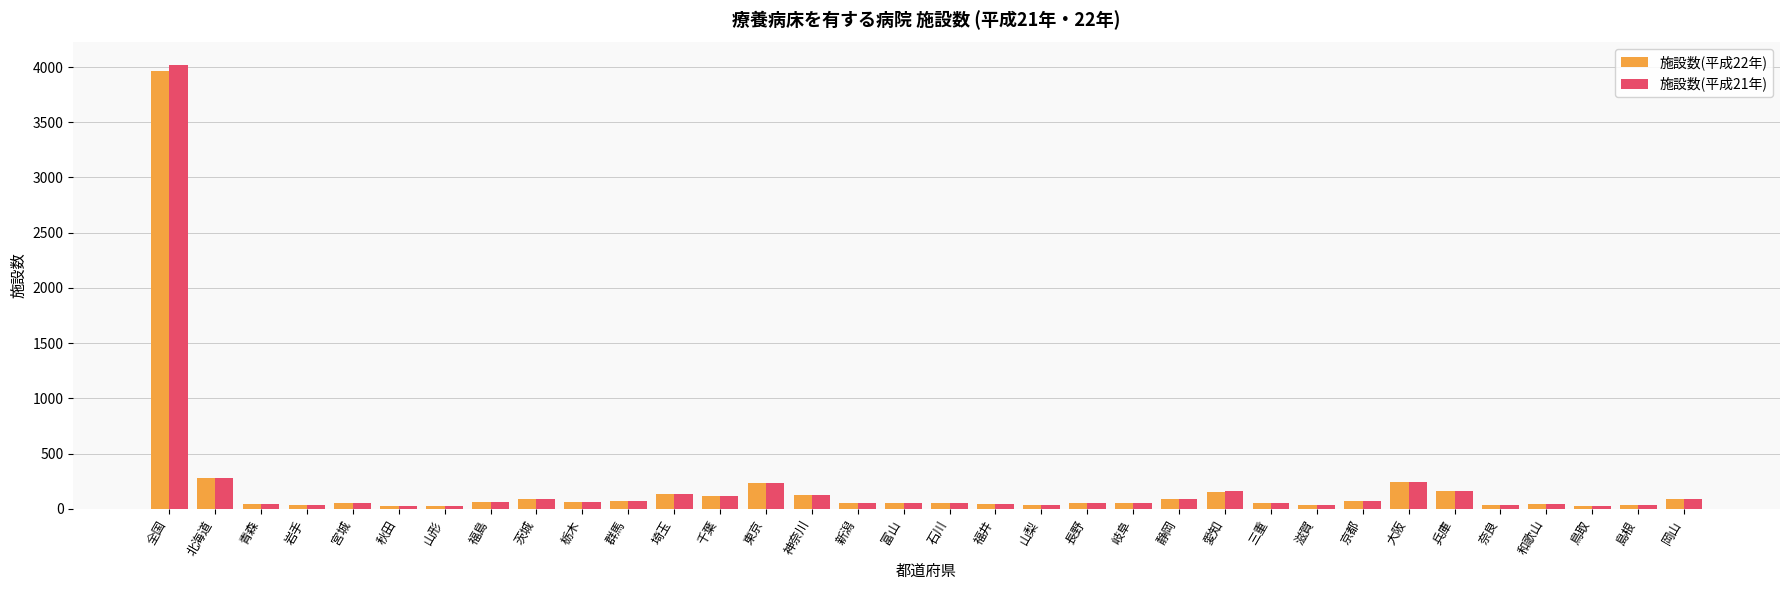

Which series has the widest spread of values?

施設数(平成21年)